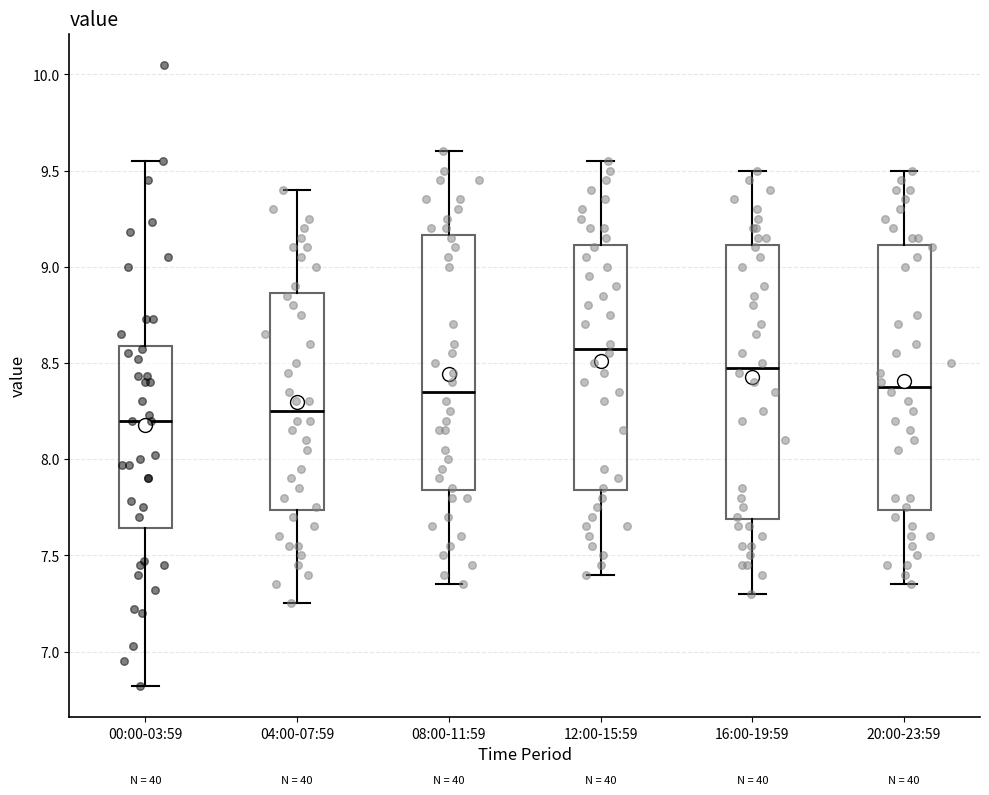

Where is the lower edge of the box for 08:00-11:59 on the y-axis? The values are not printed on the chart, so give them approximately, as read against the axis.

7.85